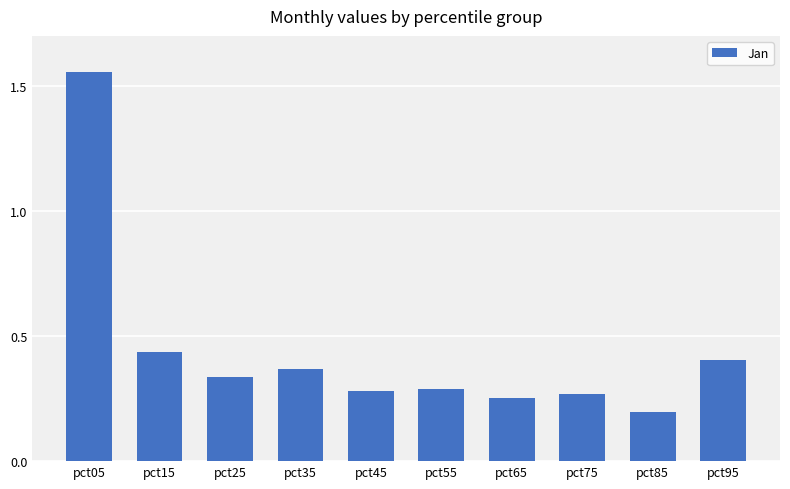

The chart shows a value of 0.2 at pct85. True or false?

True